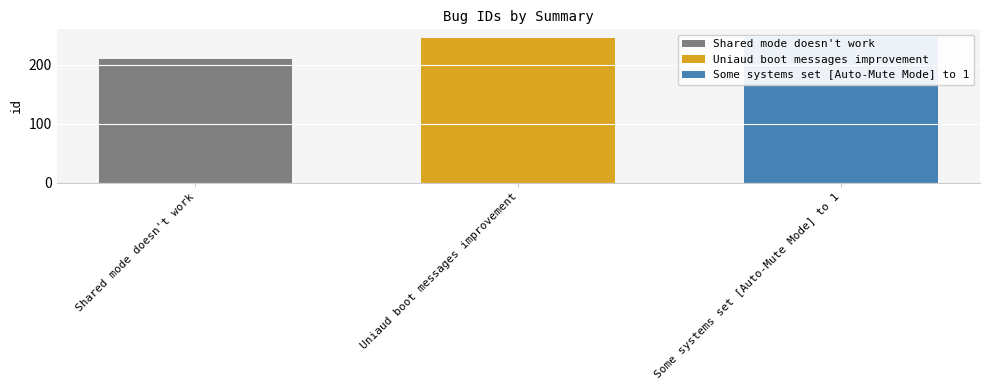

What is the change in value from Uniaud boot messages improvement to Some systems set [Auto-Mute Mode] to 1?

+2